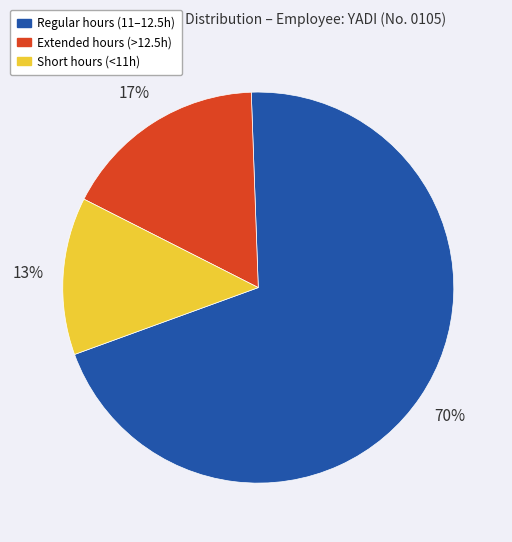

Is there a majority slice in this chart?

Yes